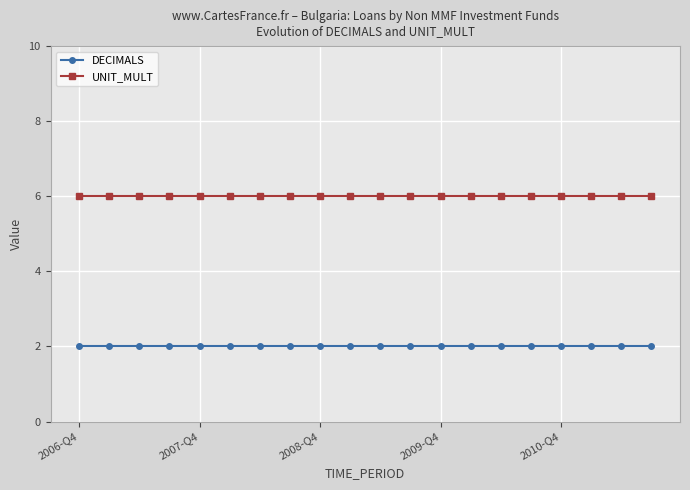

Which series has the largest total across all categories?

UNIT_MULT